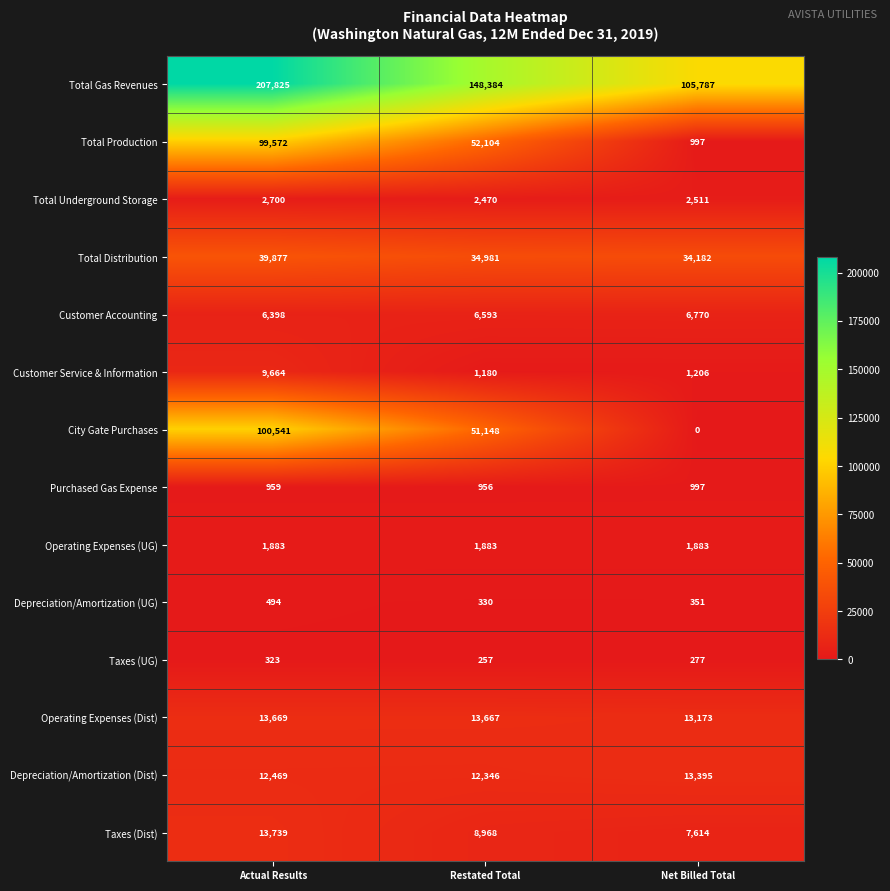

Is it true that Total Underground Storage equals 1359 at Actual Results?

False